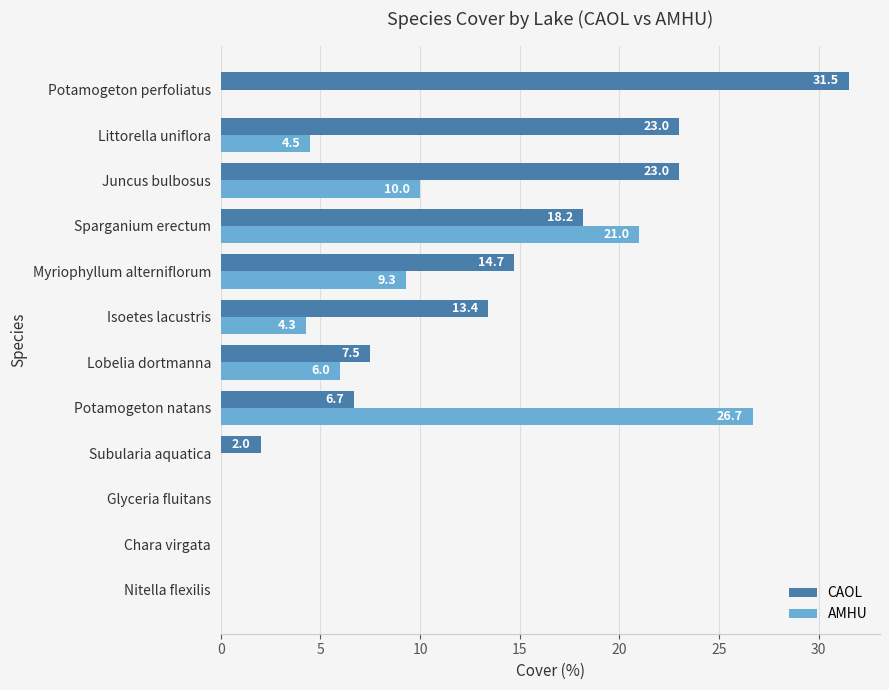

How many positive values does the AMHU series have?

7